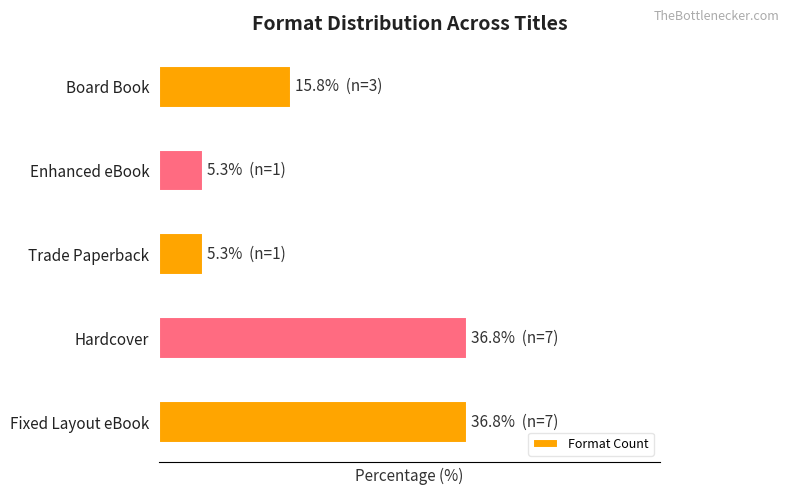

What is the maximum value shown in the chart?

36.8